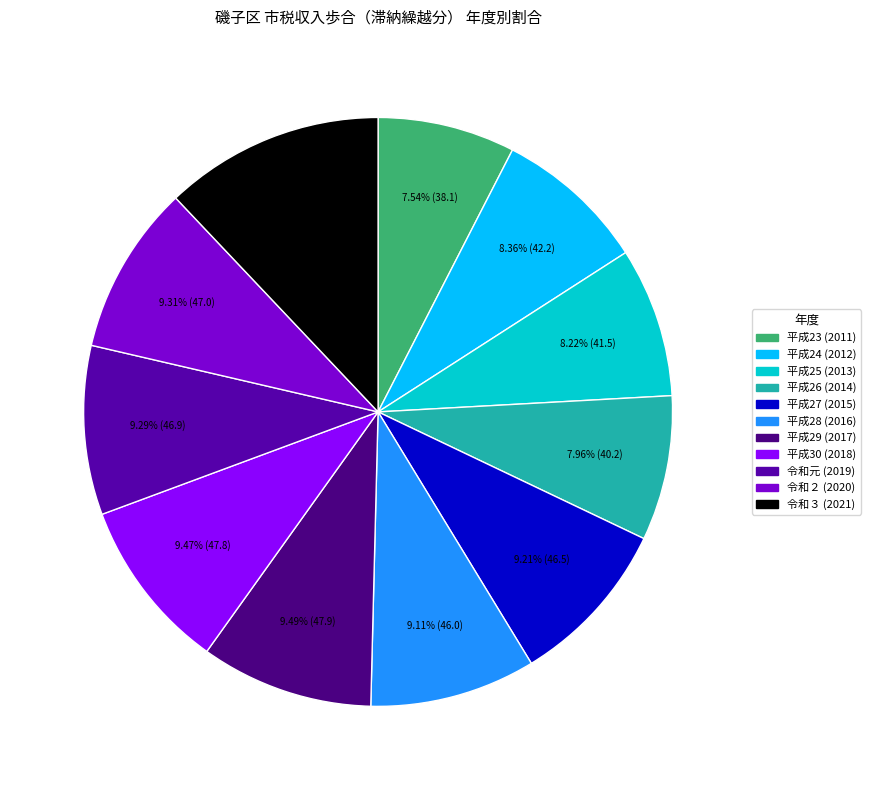

Does any single category account for the majority?

No